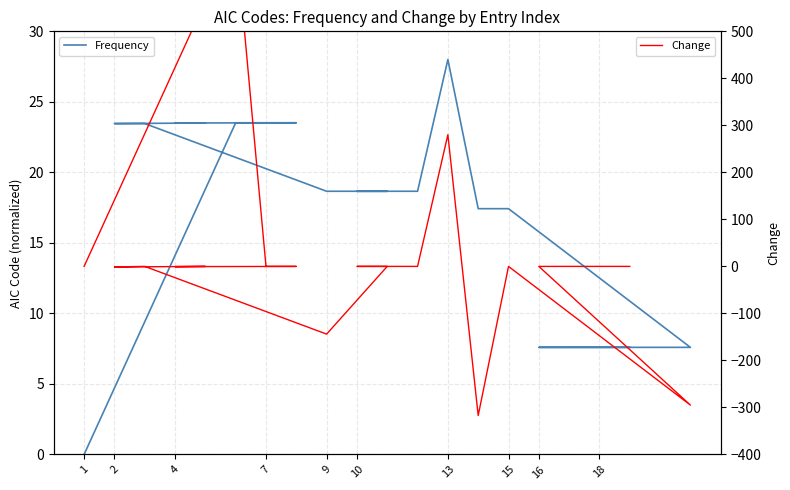

Is the value of Frequency at 18 greater than the value of Change at 4?

Yes